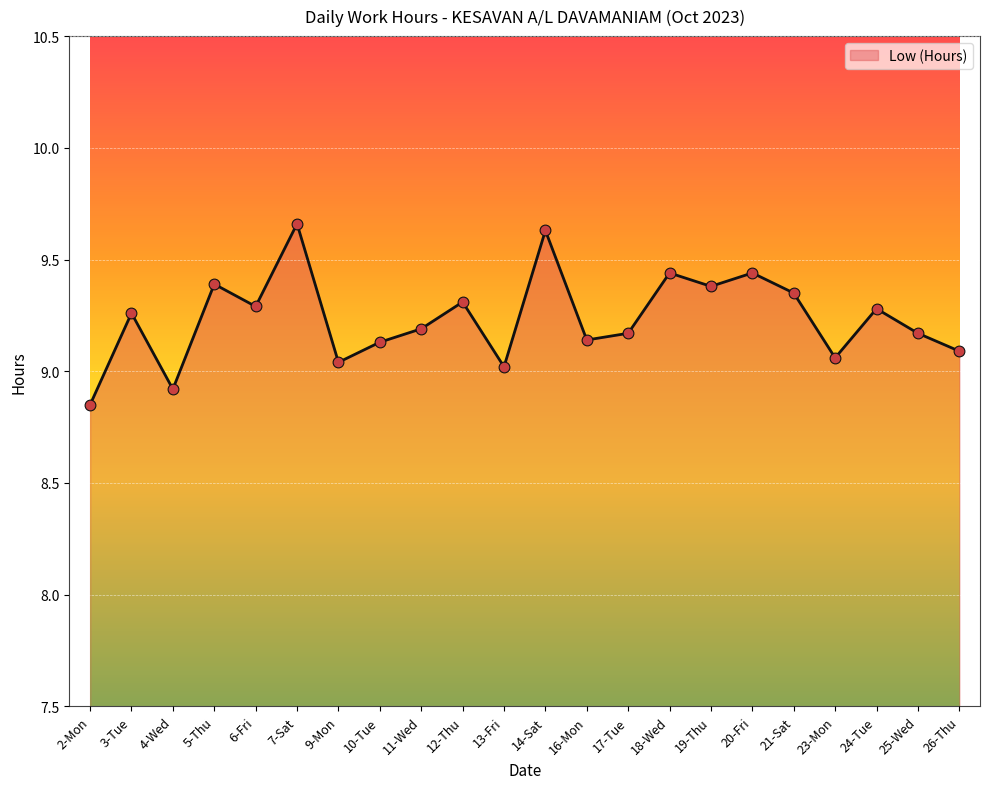

Approximately how many times larger is the value at 18-Wed compared to 19-Thu?

1.0